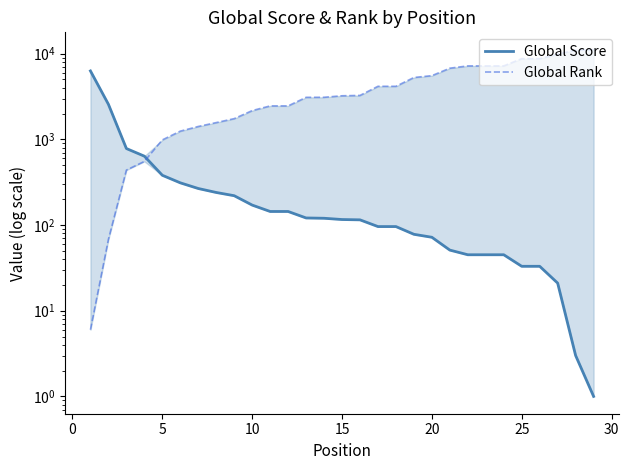

True or false: Global Score has more than 1 points higher than both neighbors.

False